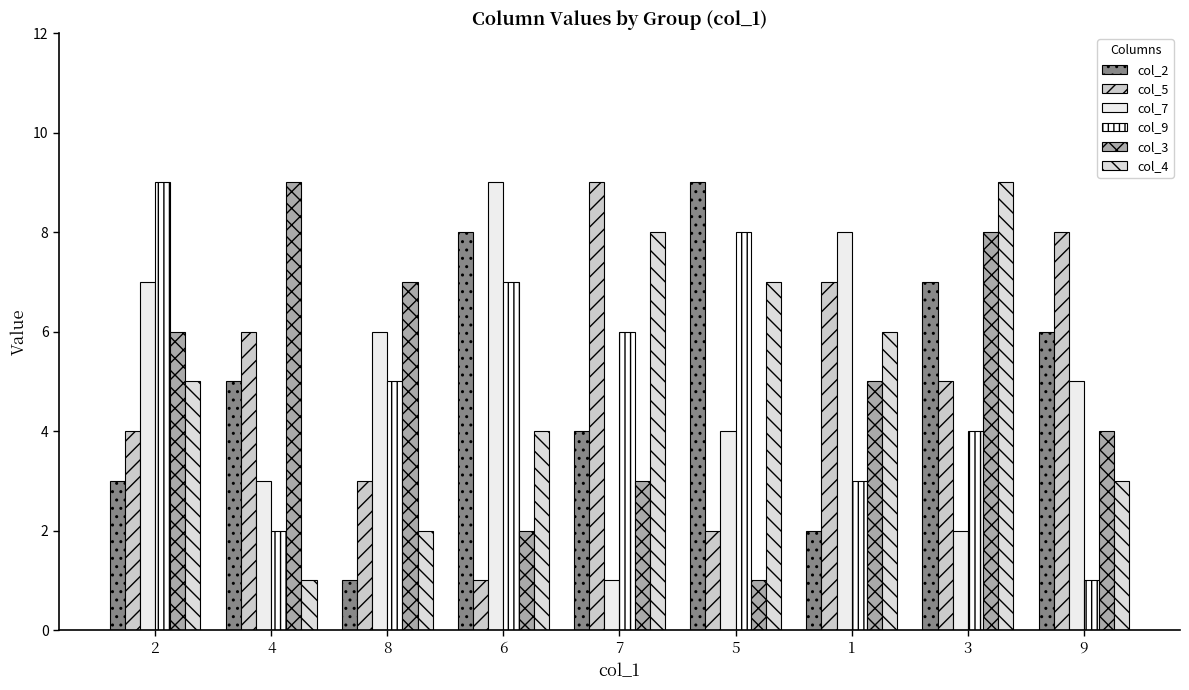

The col_7 series shows 6 at 8. True or false?

True